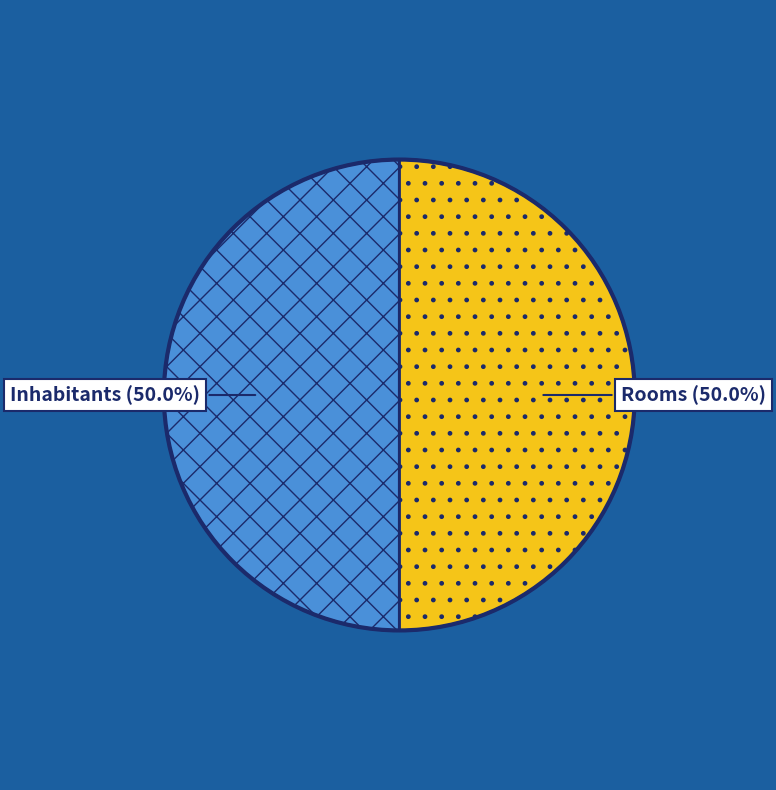

What is the ratio of the value at Rooms to the value at Inhabitants?

1.0